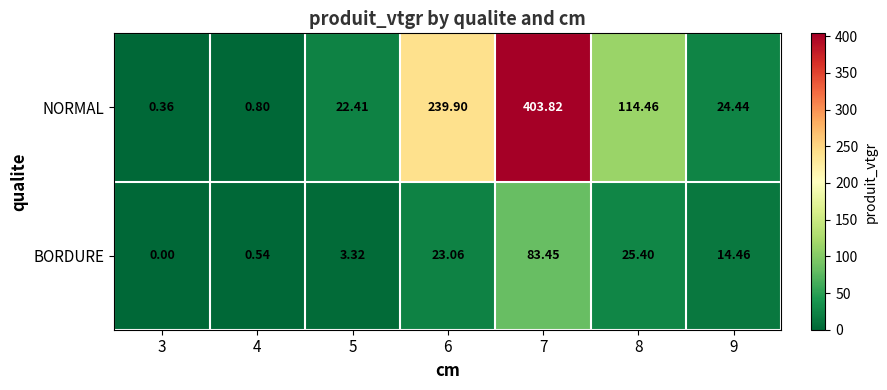

List the series in order of their overall mean, highest first.

NORMAL, BORDURE